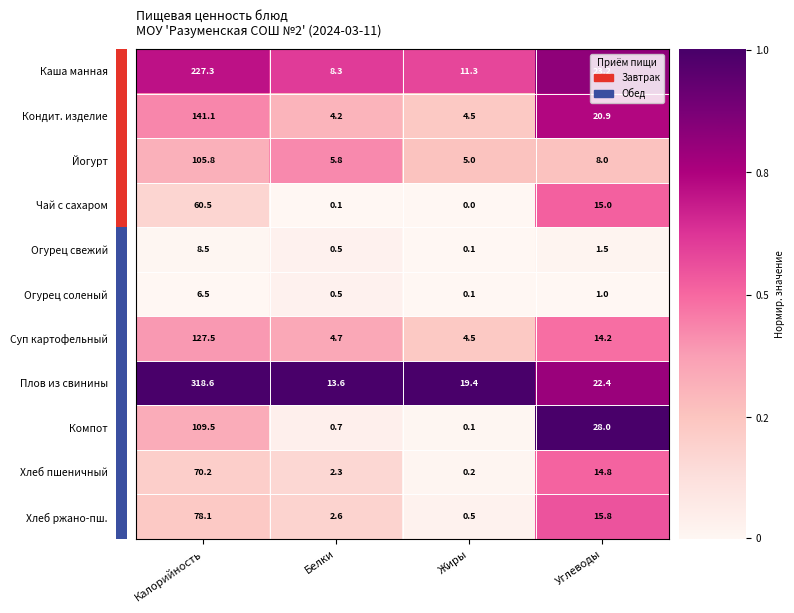

Which category has the lowest value across all series?

Жиры